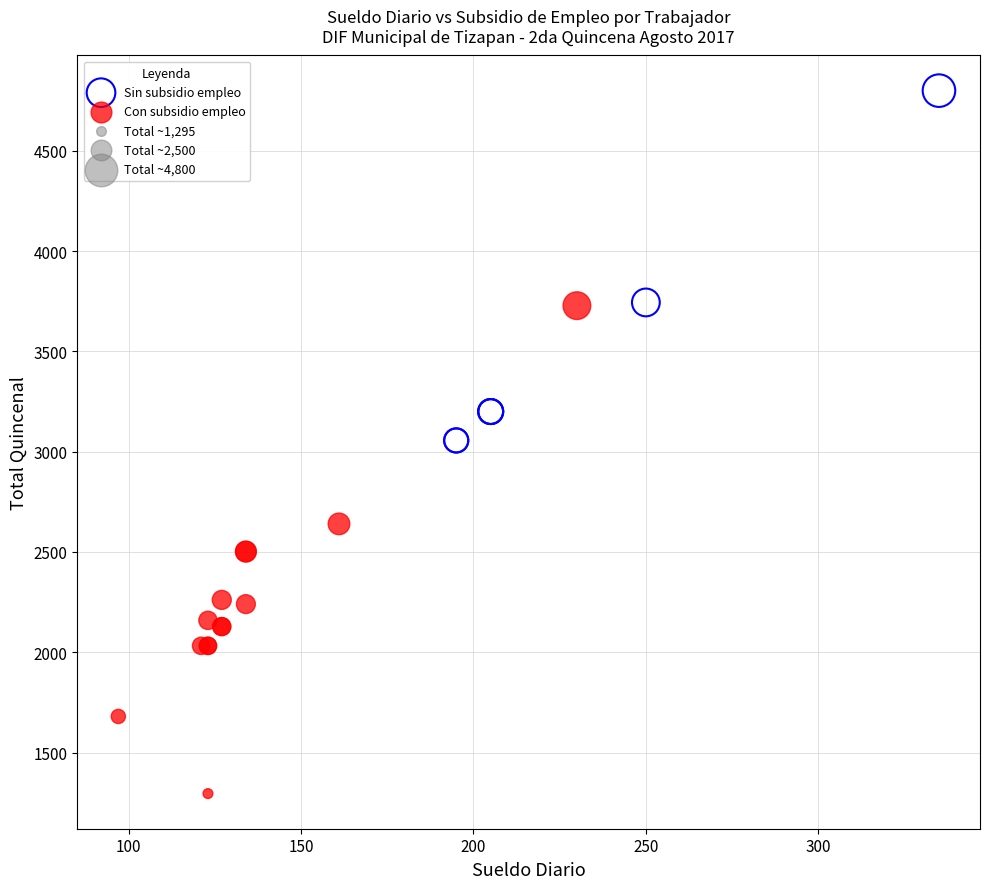

Which series contains the highest Y value?

Sin subsidio empleo